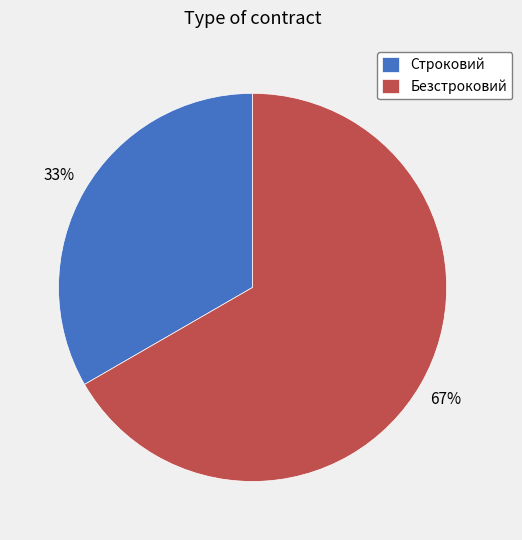

Is the sum of Безстроковий and Строковий greater than half?

Yes